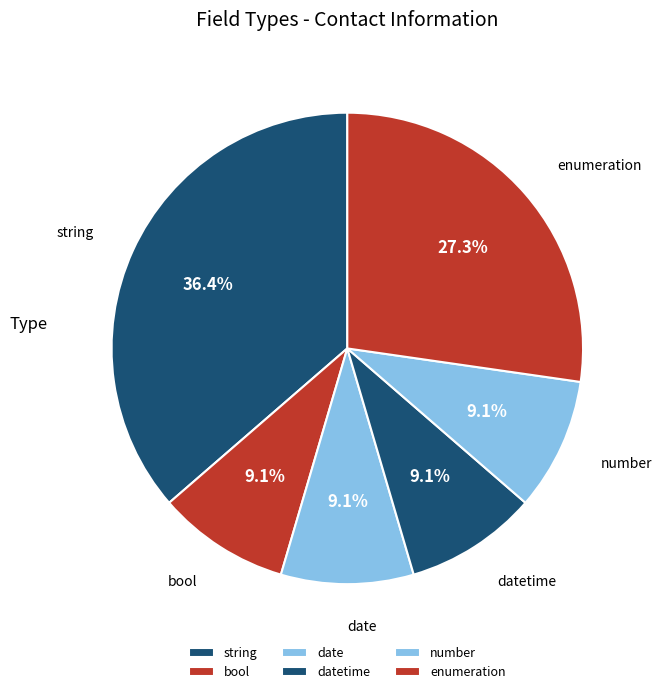

Does any single category account for the majority?

No